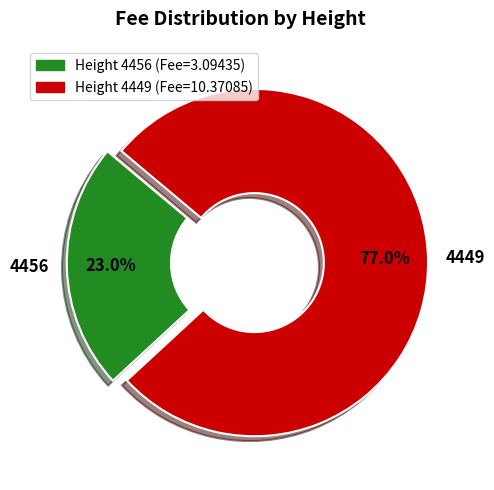

How many segments does this pie chart have?

2